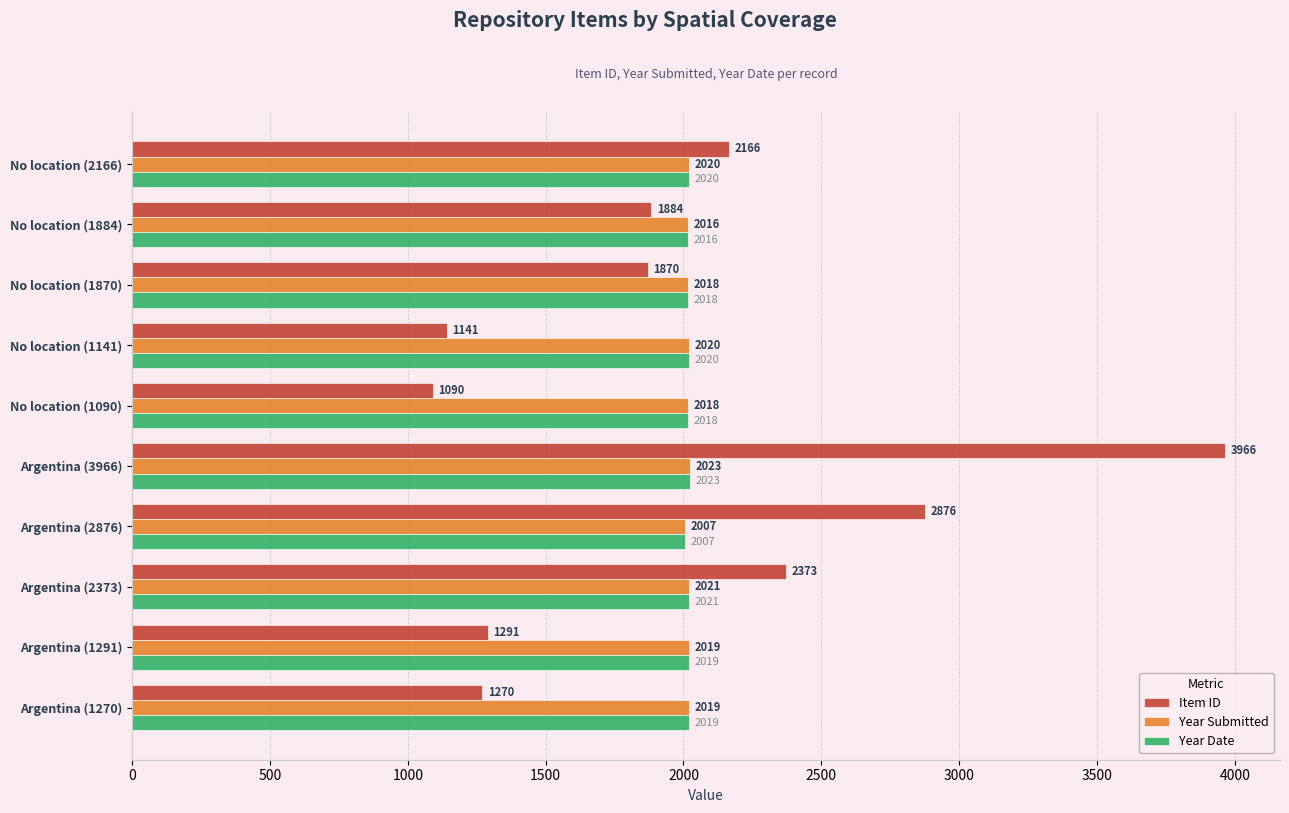

How many series are shown in this chart?

3